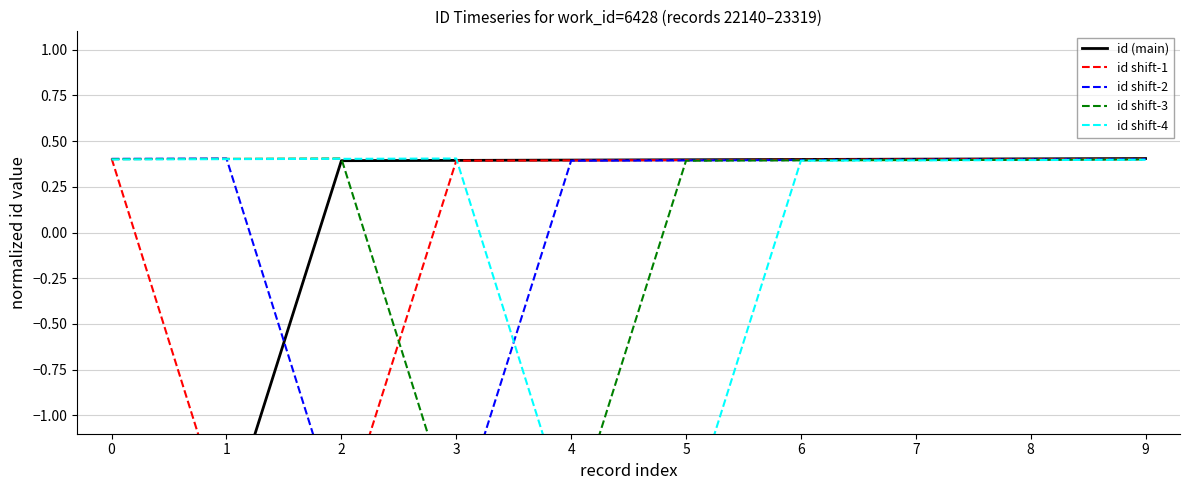

How many times do id shift-3 and id shift-2 cross each other?

2